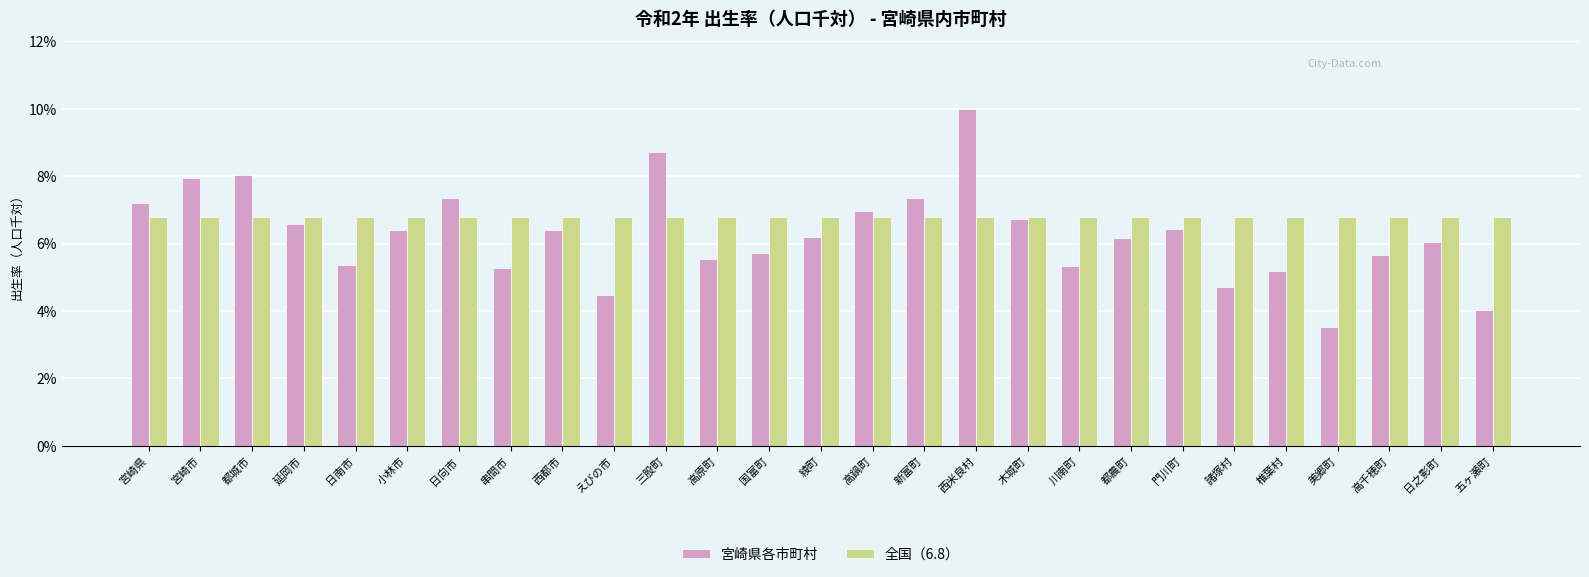

How many bars are there in each group?

2